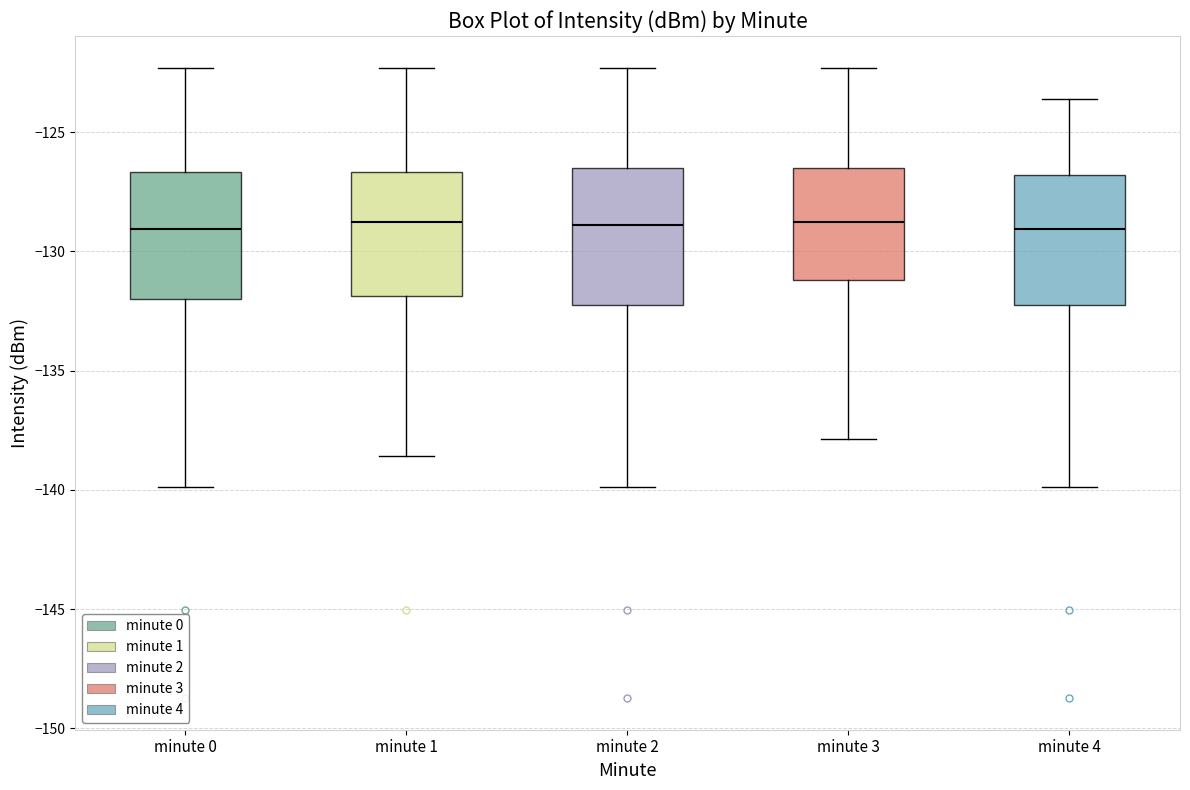

Where is the upper edge of the box for minute 0 on the y-axis? The values are not printed on the chart, so give them approximately, as read against the axis.

-126.5